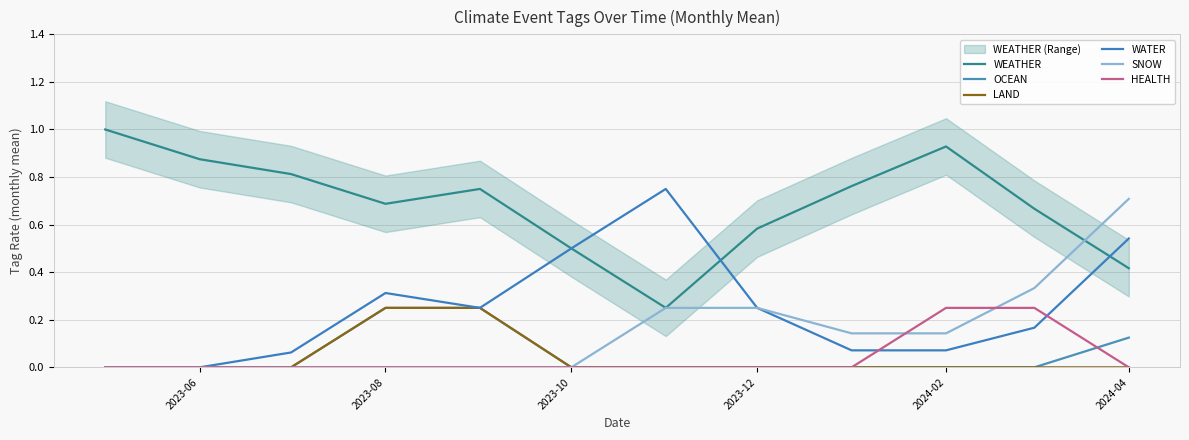

Is the value of LAND at 2023-08 greater than the value of SNOW at 2023-08?

Yes